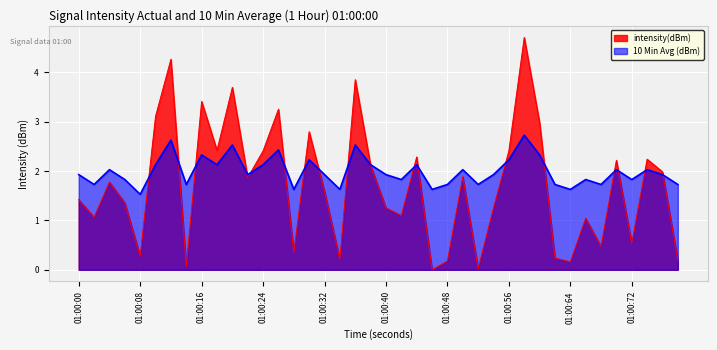

In intensity(dBm), how many points are higher than both neighbors (excluding endpoints)?

13